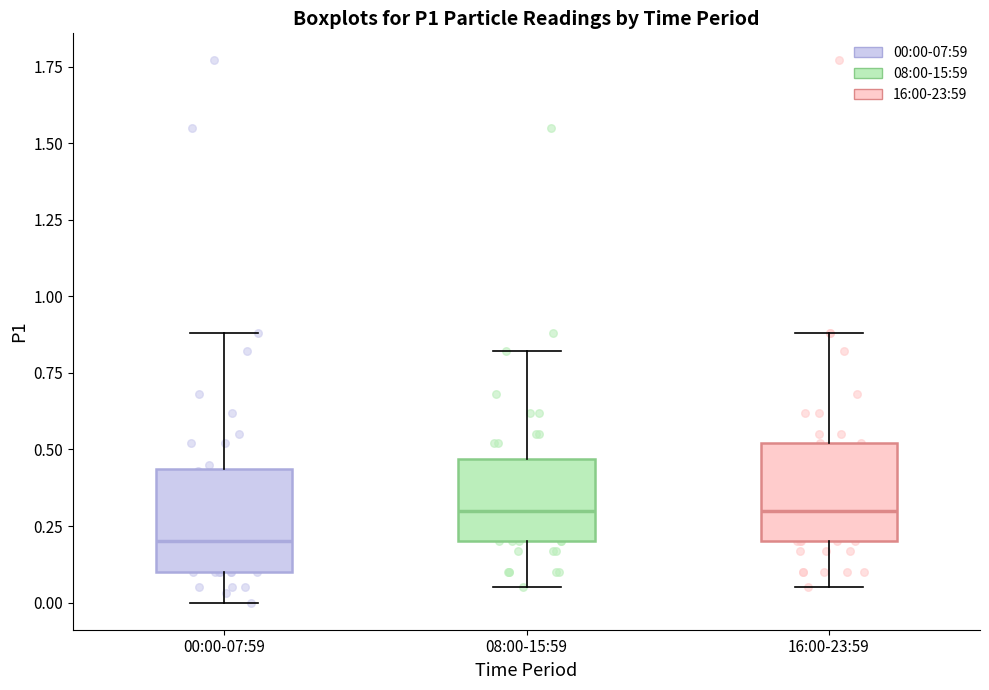

Reading left to right, read every box against the y-axis: the position of its median line, the range the box covers, and the ends of its whiskers. The values are not printed on the chart, so give them approximately, as read against the axis.

00:00-07:59: median 0.20, box 0.10 to 0.45, whiskers 0.00 to 0.90
08:00-15:59: median 0.30, box 0.20 to 0.45, whiskers 0.05 to 0.80
16:00-23:59: median 0.30, box 0.20 to 0.50, whiskers 0.05 to 0.90